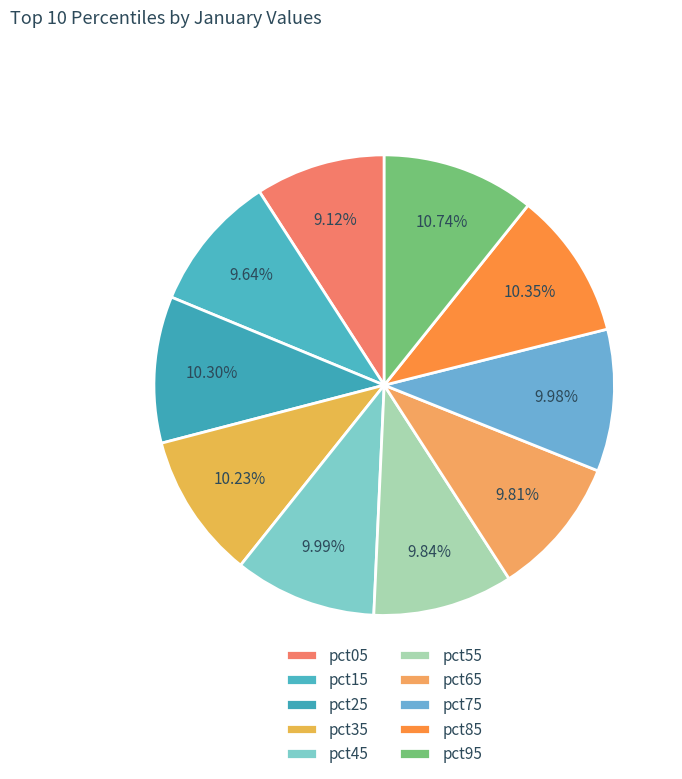

What is the smallest slice in the pie chart?

pct05